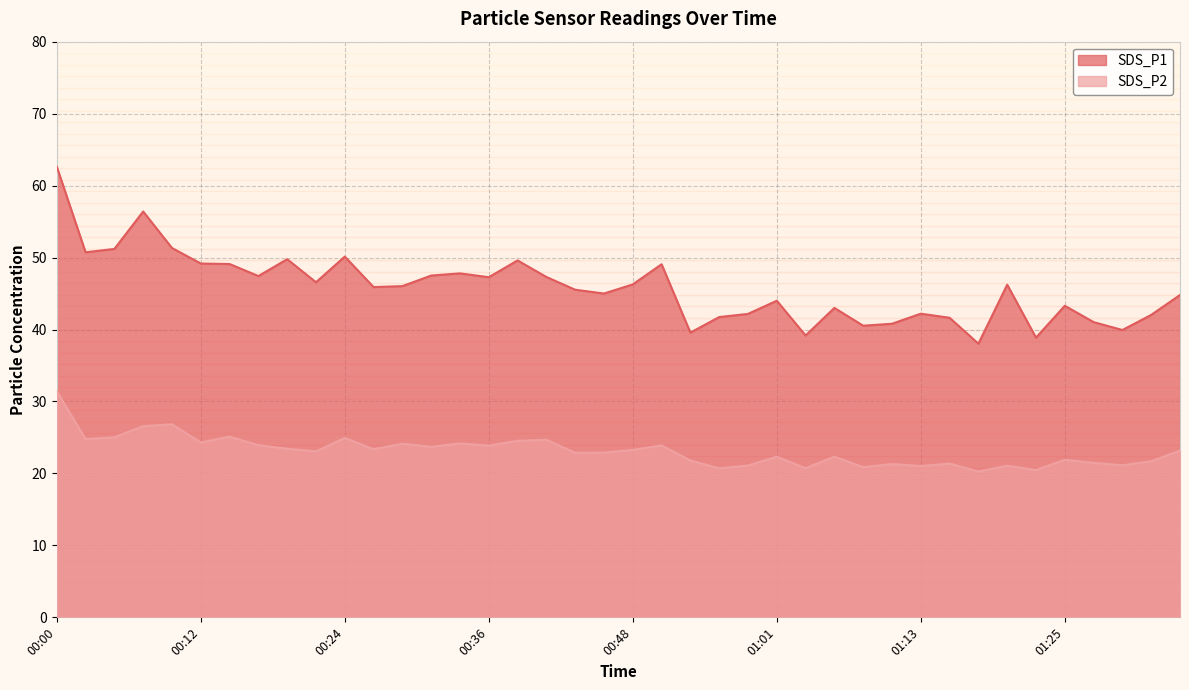

What is the label of the 17th point from the right?

00:56